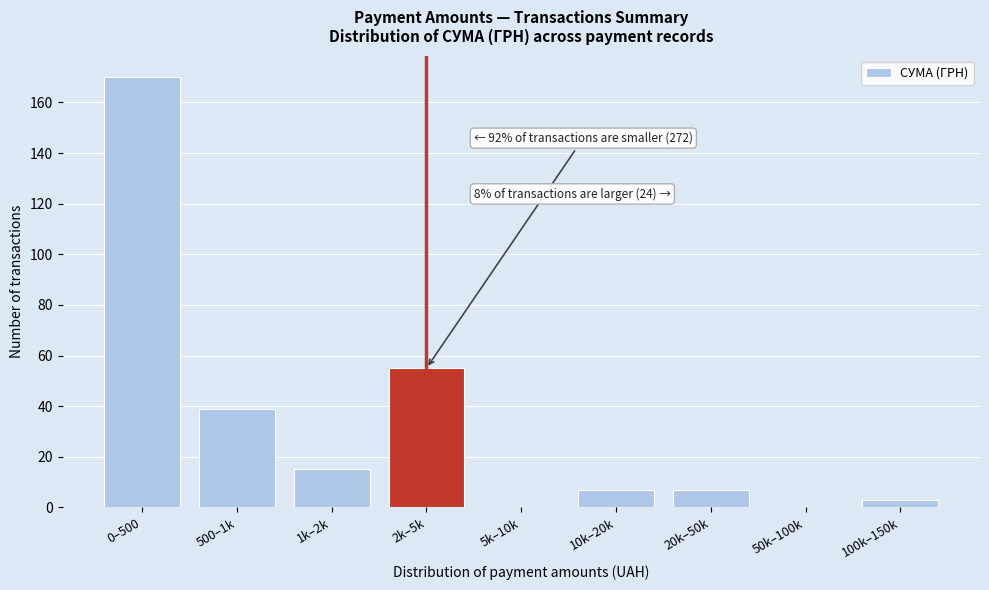

Reading left to right, what are all the values shown in this chart?

0–500=170	500–1k=39	1k–2k=15	2k–5k=55	5k–10k=0	10k–20k=7	20k–50k=7	50k–100k=0	100k–150k=3